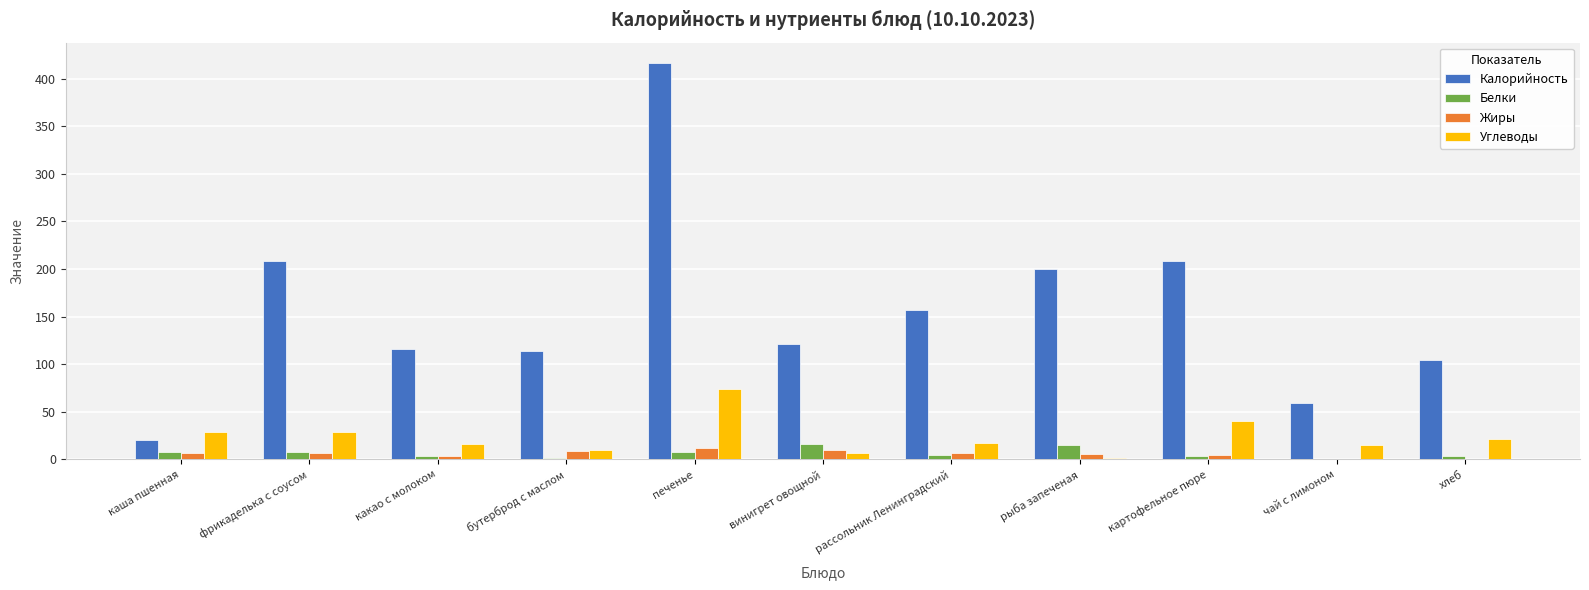

What is the sum of all Калорийность values?

1726.8